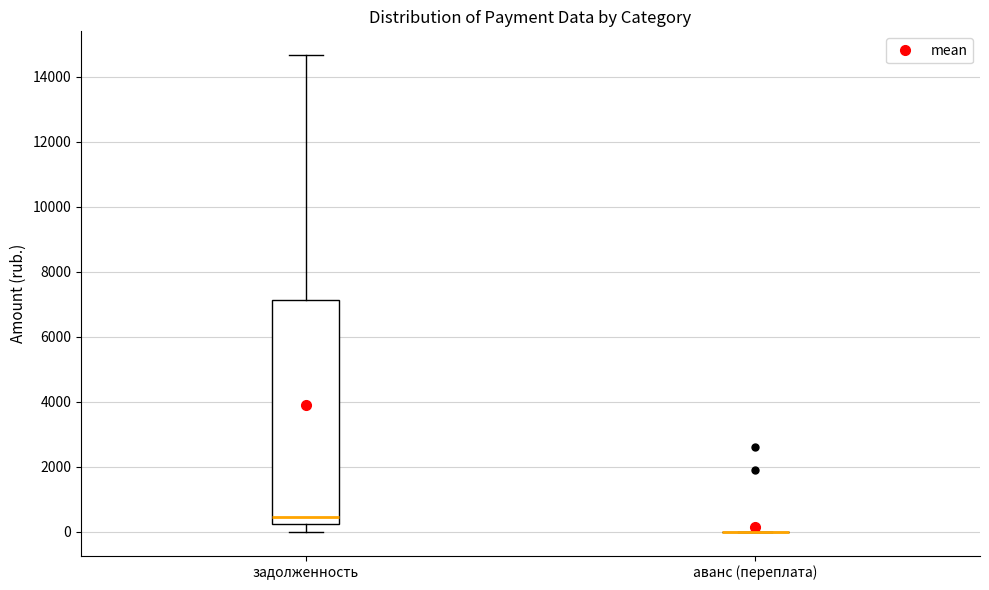

Where does the lower whisker of the box for задолженность end on the y-axis? The values are not printed on the chart, so give them approximately, as read against the axis.

0